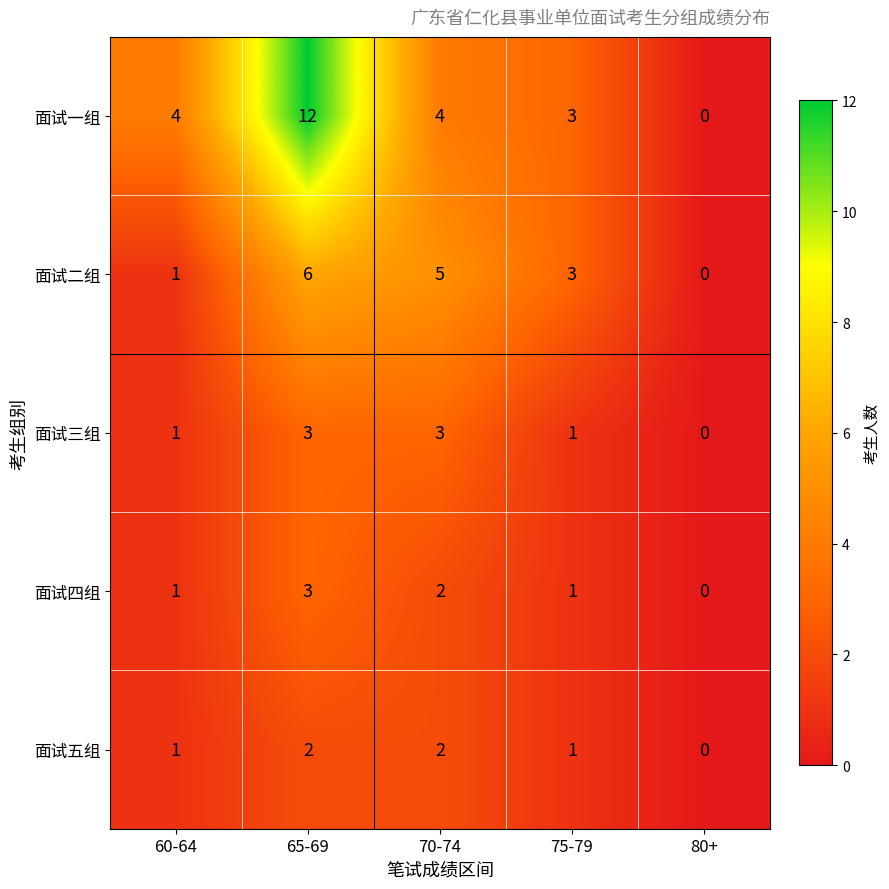

The value of 面试四组 at 75-79 is 0. True or false?

False